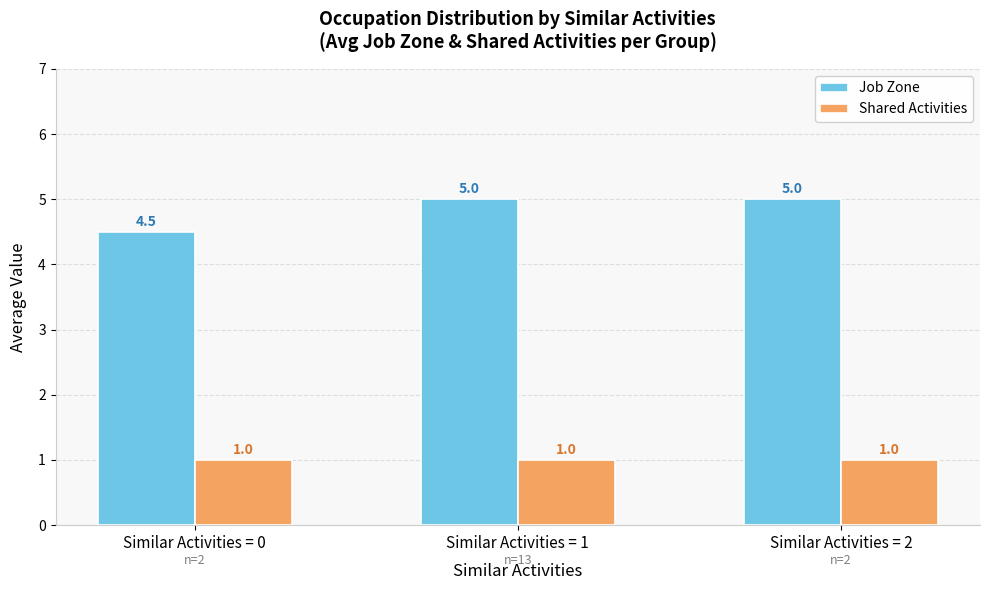

At which label is Job Zone closest to 4?

Similar Activities = 0